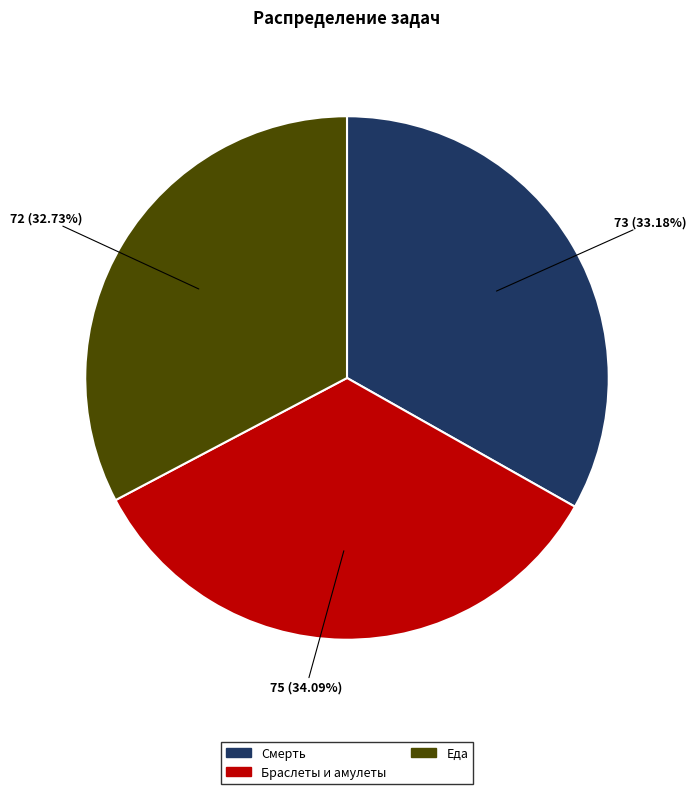

To the nearest percent, what is the difference between the largest and smallest slice percentages?

1%